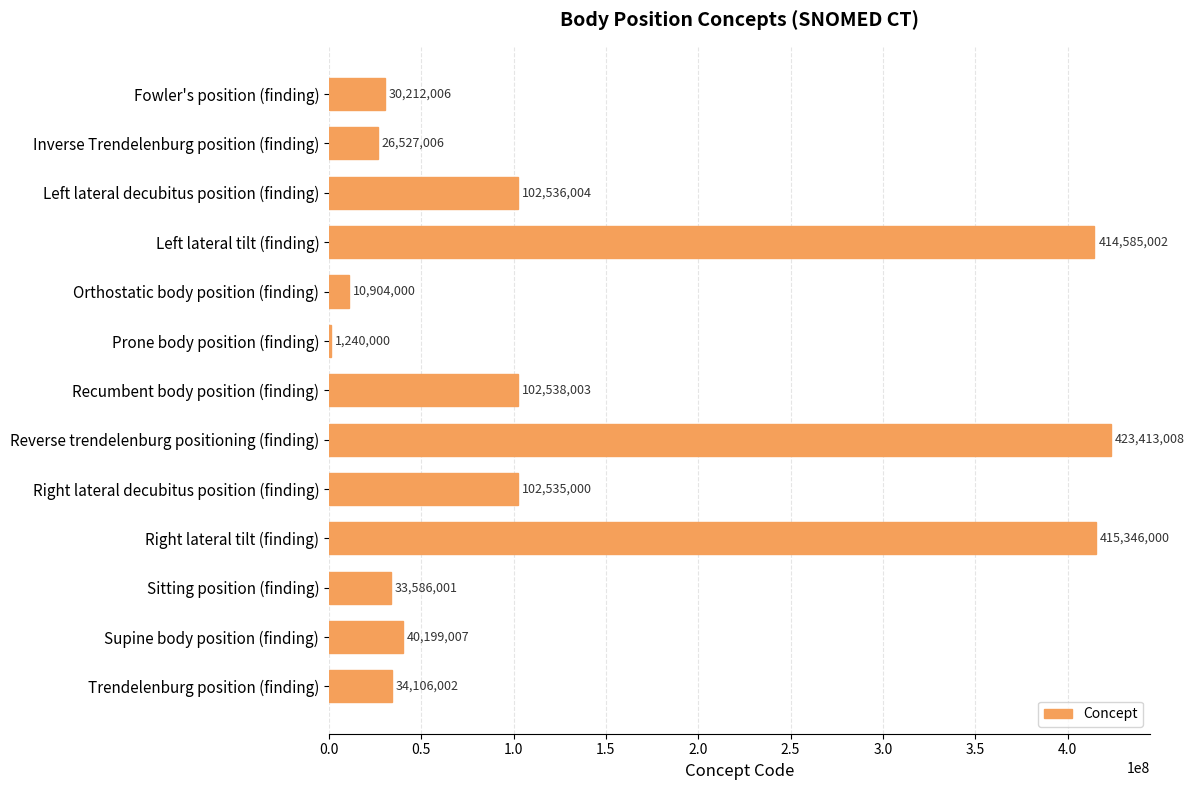

True or false: the data shows 102536004 at Left lateral decubitus position (finding).

True